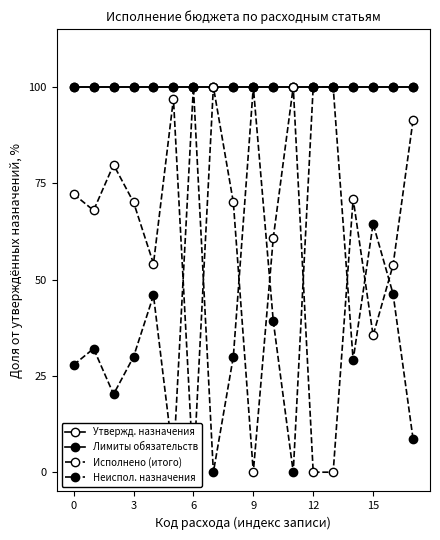

Which has a higher value, 13 or 7?

13